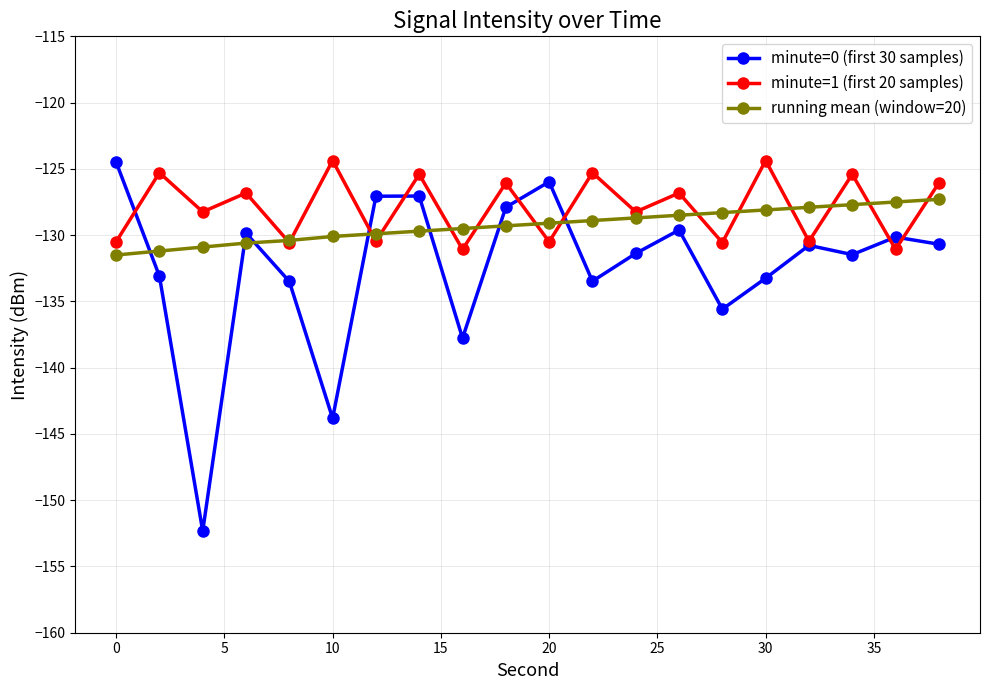

What is the value of the minute=0 (first 30 samples) point at the 6th from the left?

-143.8